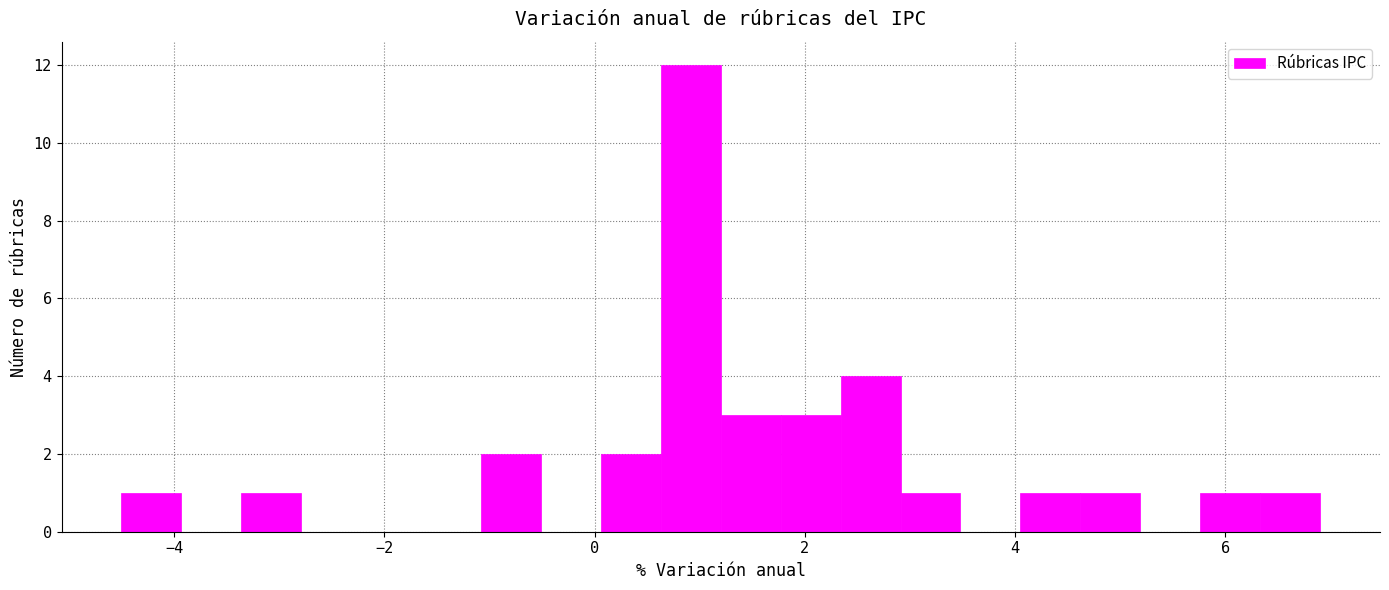

Read against the x-axis, roughly where is the centre of the tallest bar?

1.0